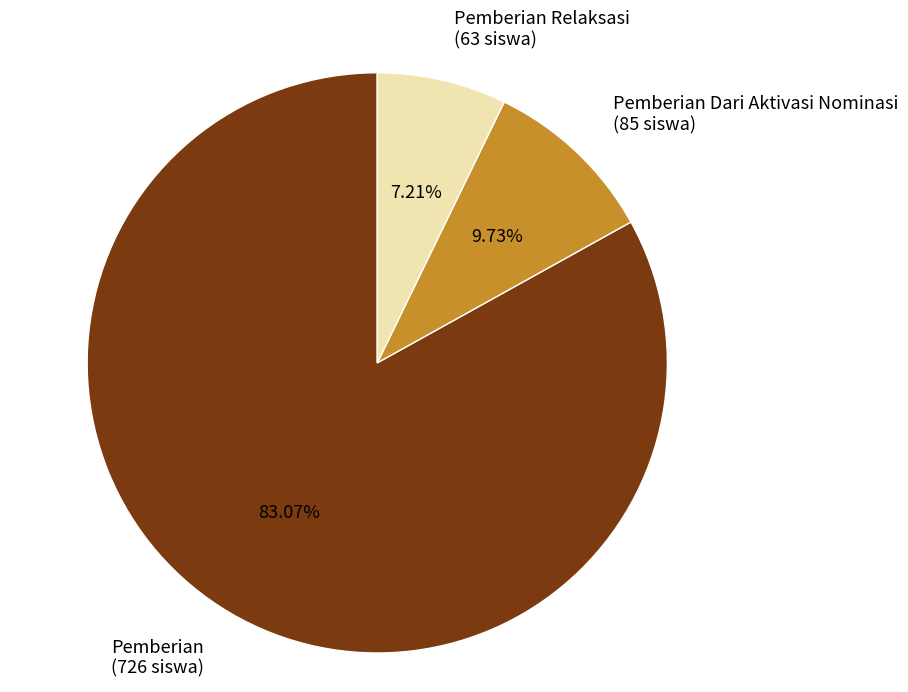

Is there any slice that represents more than half of the pie?

Yes